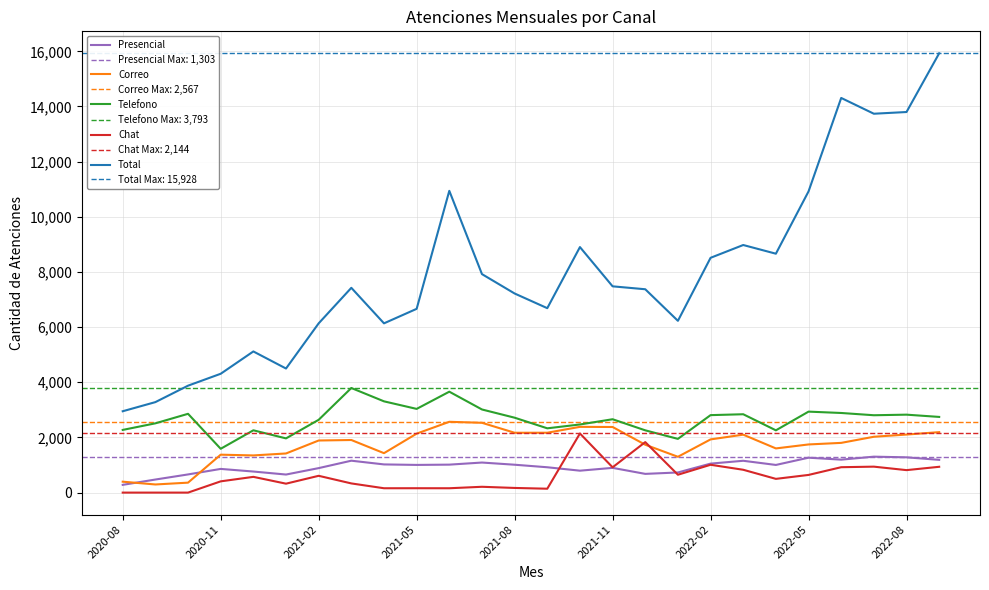

True or false: Total and Correo intersect in this chart.

False